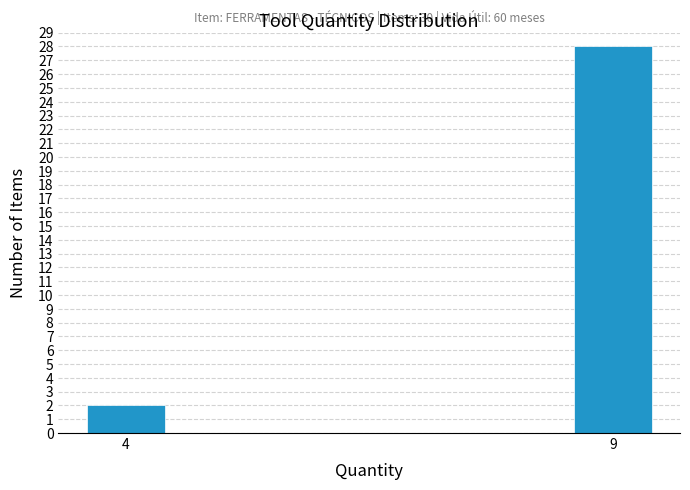

Reading left to right, transcribe all the data shown in this chart.

2	28